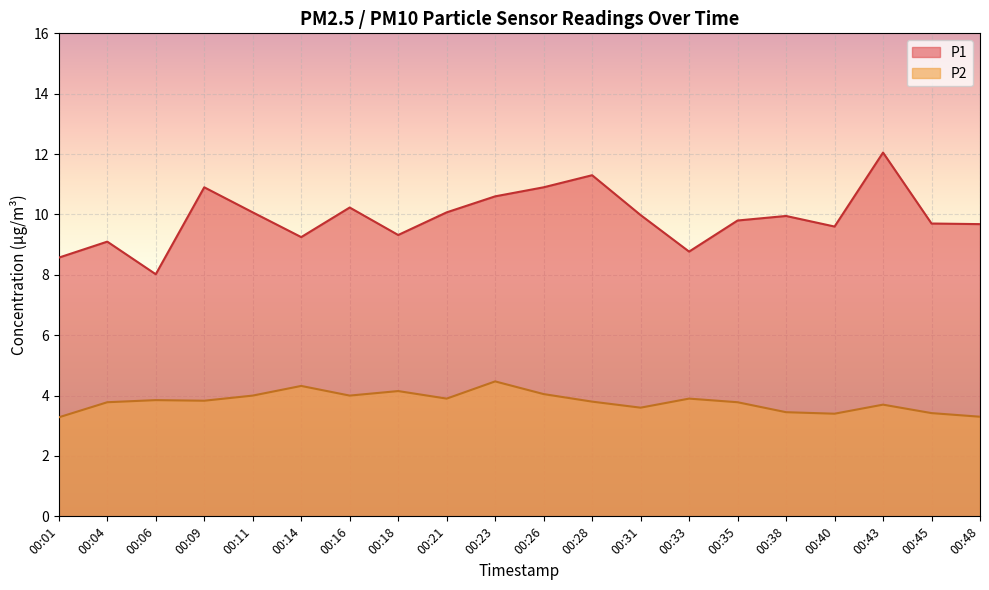

Rank the series by their average value, from highest to lowest.

P1, P2